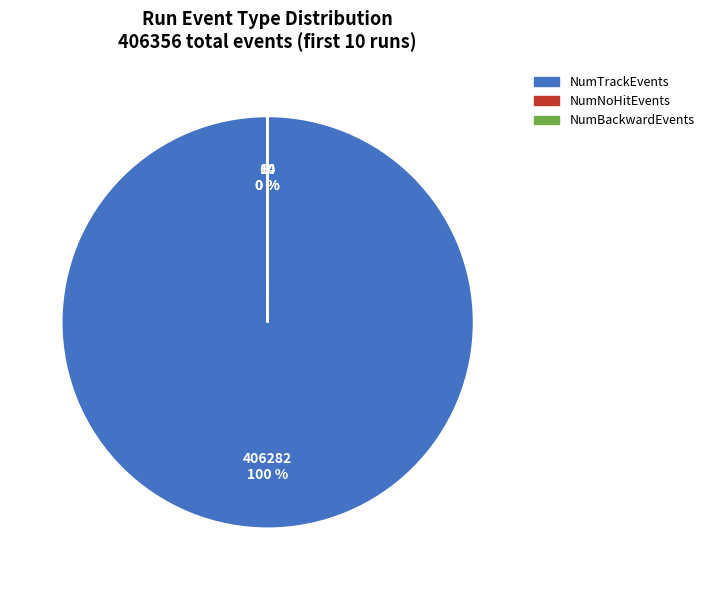

To the nearest percent, what is the average slice percentage?

33%